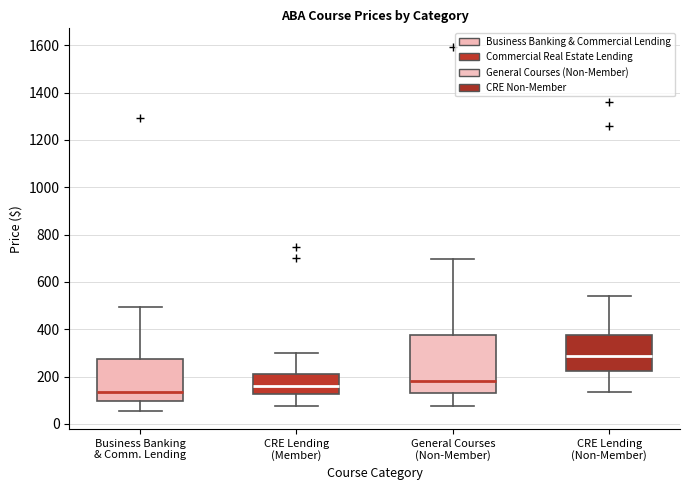

Reading left to right, transcribe this box plot: for each box, give where its median line is, the range the box spans, and where its two whiskers end, as read against the y-axis. The values are not printed on the chart, so give them approximately, as read against the axis.

Business Banking & Comm. Lending: median 140, box 100 to 280, whiskers 60 to 500
CRE Lending (Member): median 160, box 120 to 220, whiskers 80 to 300
General Courses (Non-Member): median 180, box 140 to 380, whiskers 80 to 700
CRE Lending (Non-Member): median 280, box 220 to 380, whiskers 140 to 540